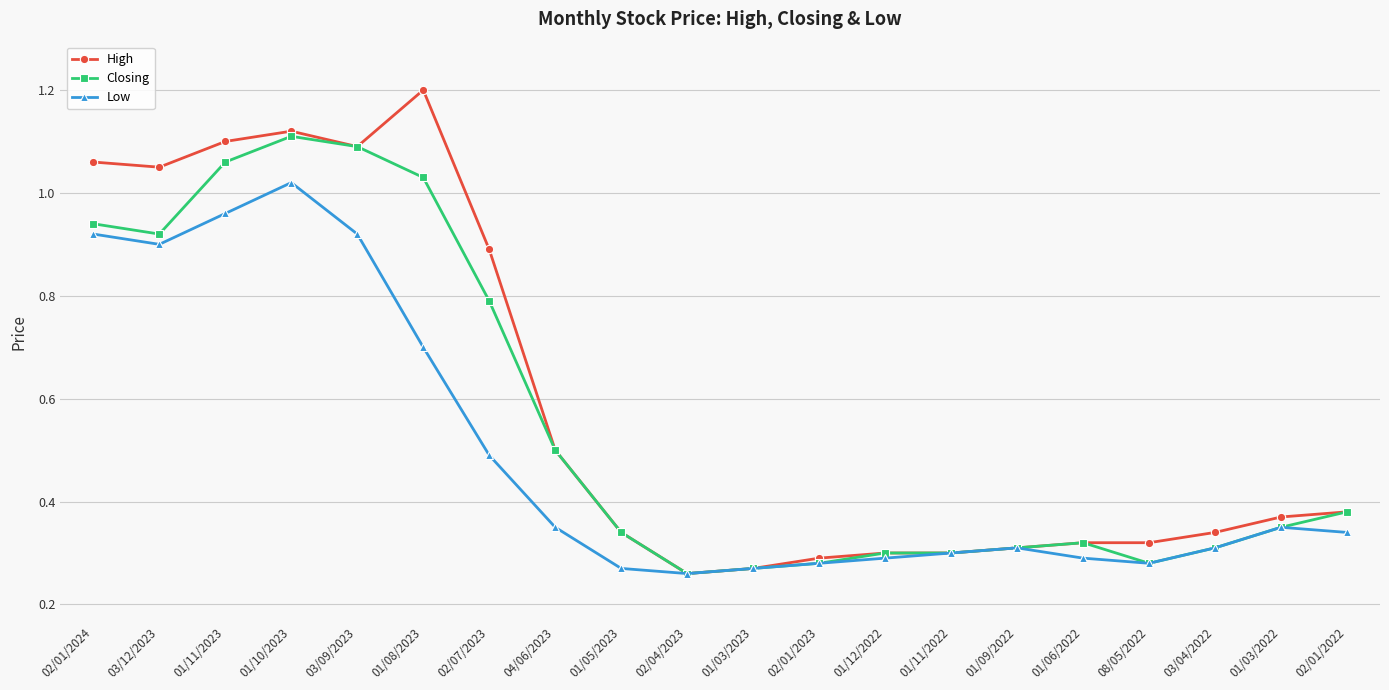

How many distinct data groups are displayed?

3